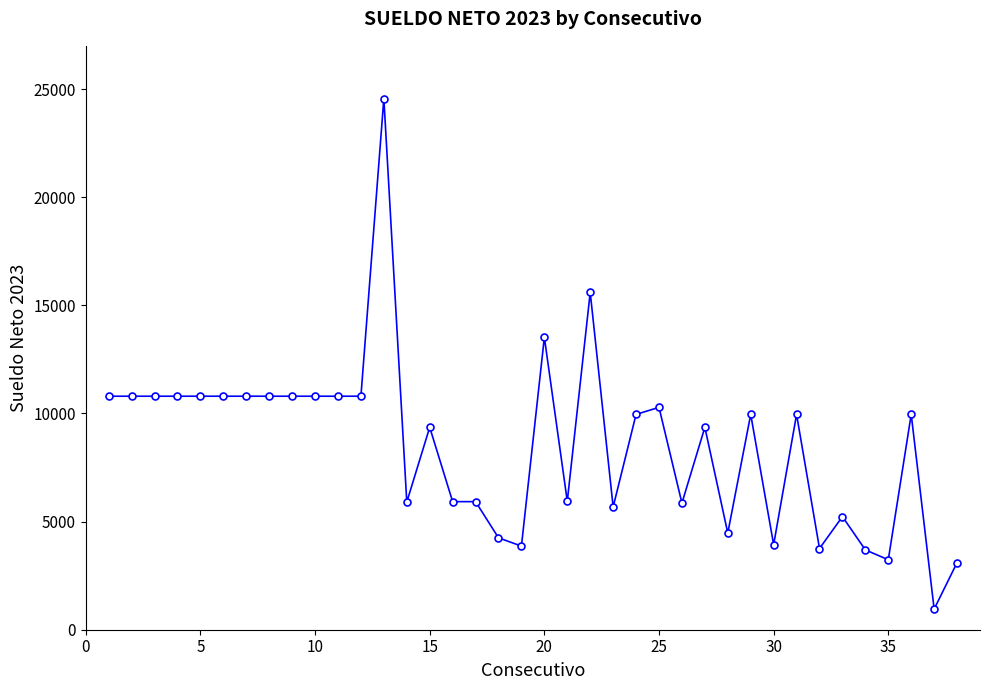

What is the maximum value shown in the chart?

24564.5